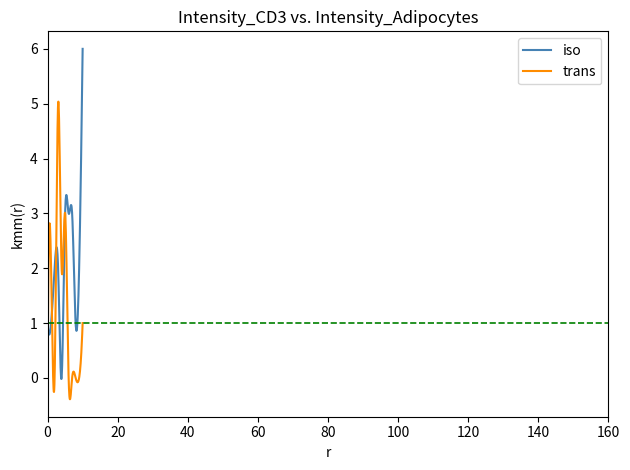

What is the lowest value of the trans series?

-0.4